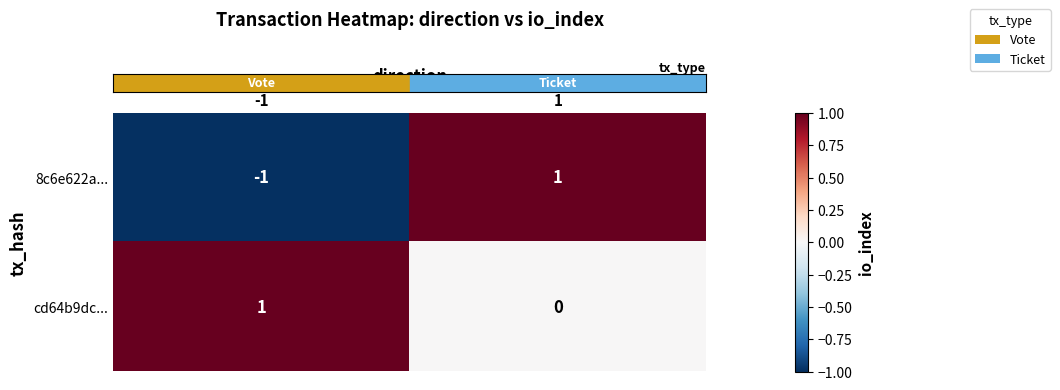

Is it true that 8c6e622a... equals -1 at -1?

True